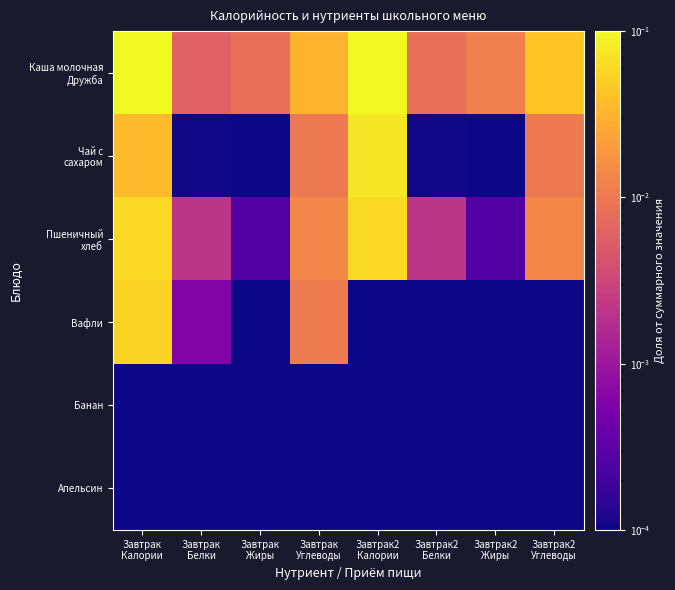

How many data points does each series have?

8